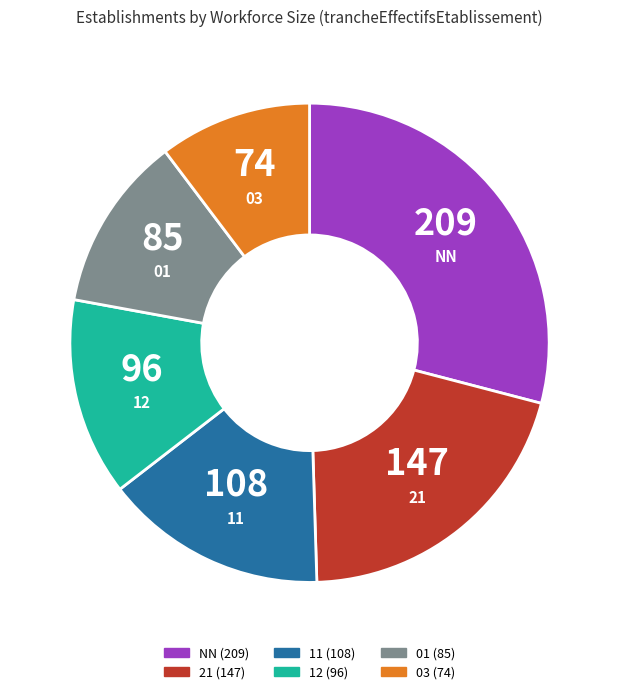

Is the sum of 21 and 12 greater than half?

No